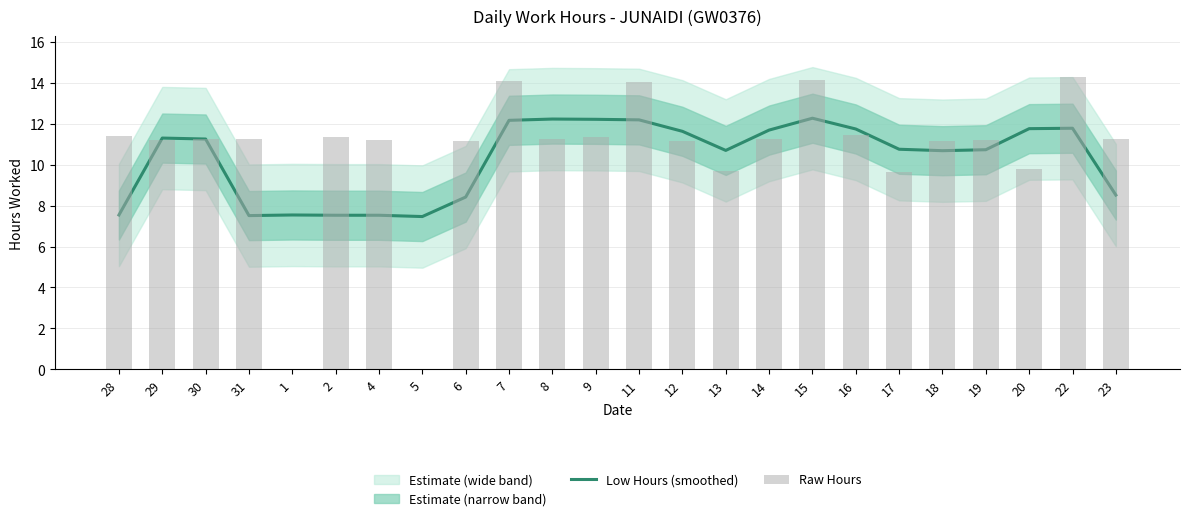

Reading left to right, extract all data points from this chart.

Low Hours (smoothed): 7.5	11.3	11.3	7.5	7.5	7.5	7.5	7.5	8.4	12.2	12.2	12.2	12.2	11.6	10.7	11.7	12.3	11.7	10.8	10.7	10.7	11.8	11.8	8.5
Raw Hours: 11.4	11.2	11.3	11.3	0.0	11.4	11.2	0.0	11.2	14.1	11.2	11.4	14.0	11.2	9.7	11.2	14.2	11.4	9.7	11.2	11.2	9.8	14.3	11.3